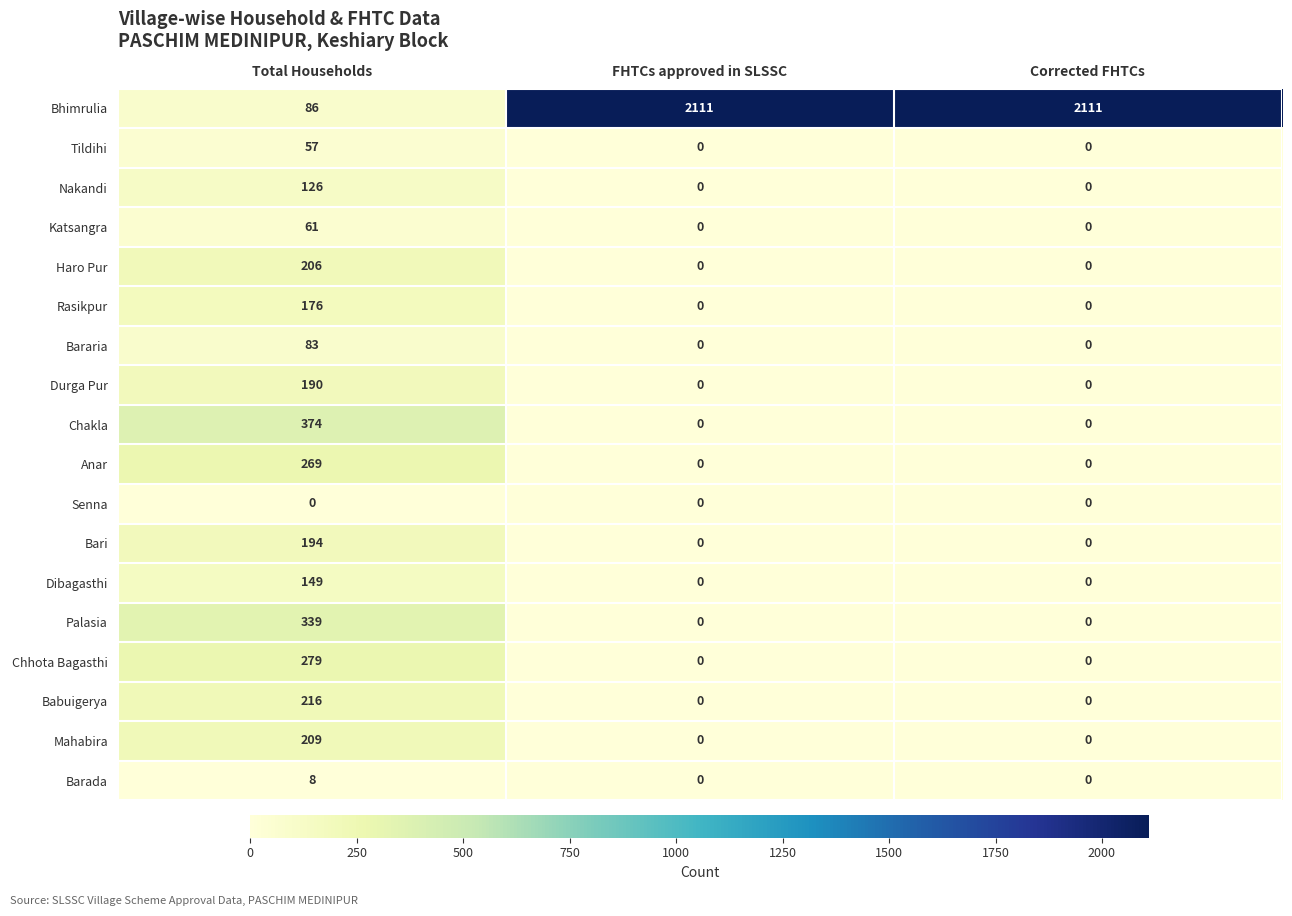

What is the sum of the Mahabira values at Total Households and FHTCs approved in SLSSC?

209